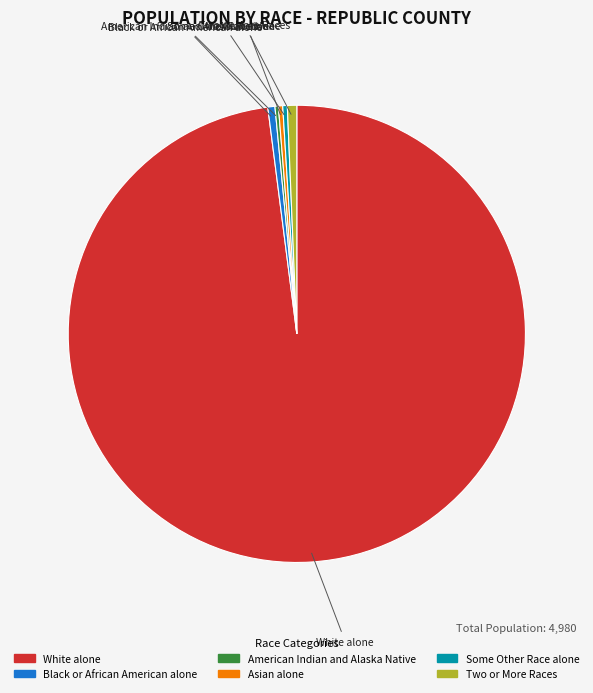

True or false: Black or African American alone accounts for 13% of the total.

False